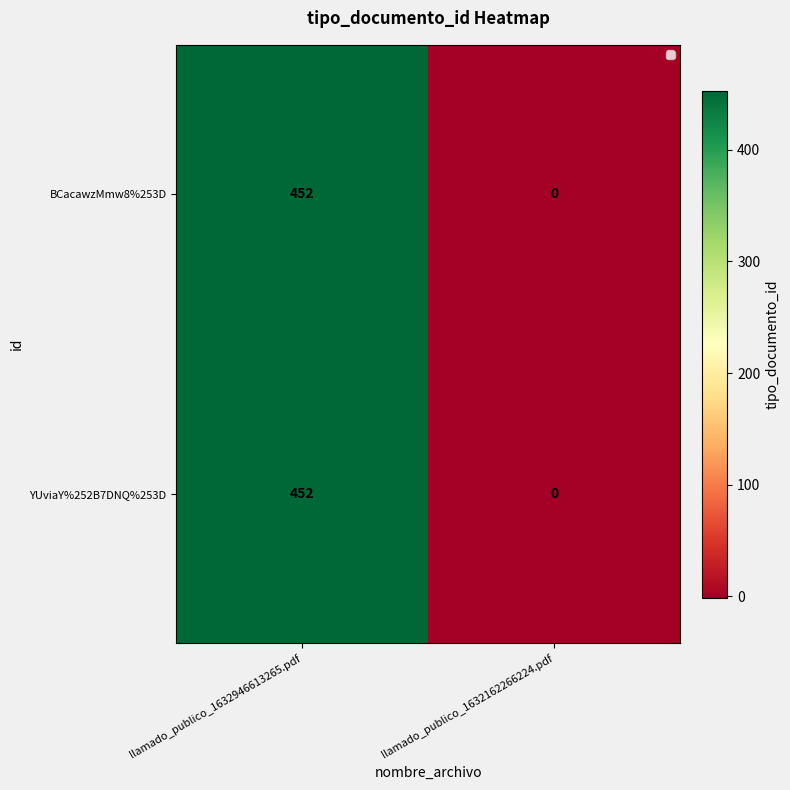

Reading left to right, extract all data points from this chart.

BCacawzMmw8%253D: 452	0
YUviaY%252B7DNQ%253D: 452	0